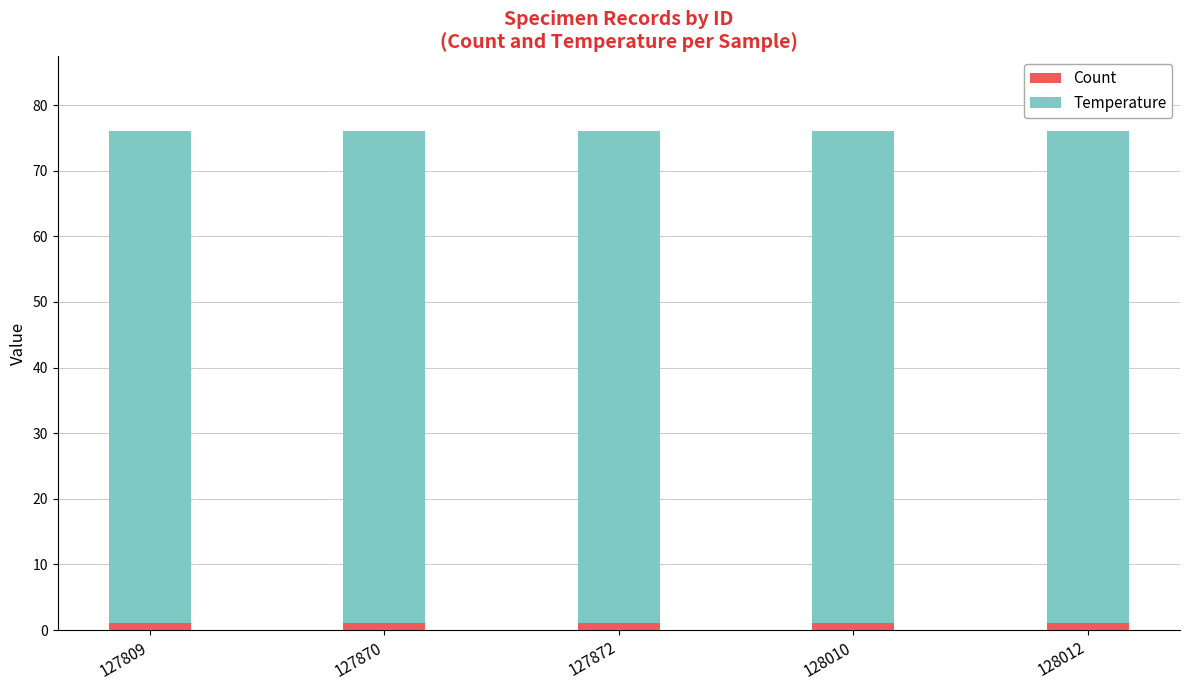

What is the sum of all Count values?

5